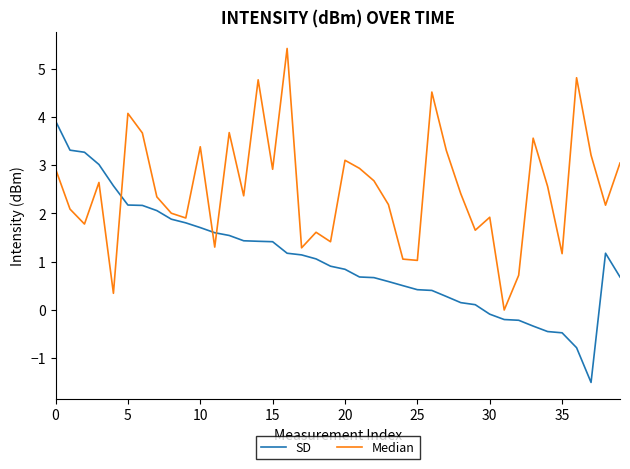

Which series has the largest total across all categories?

Median